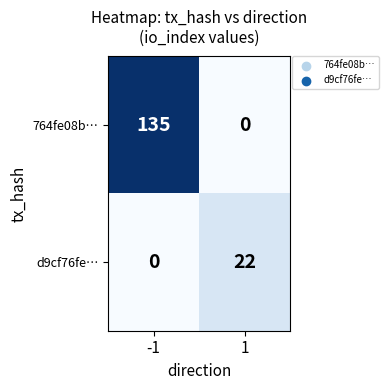

Reading right to left, transcribe all the data shown in this chart.

764fe08b…: 1=0	-1=135
d9cf76fe…: 1=22	-1=0